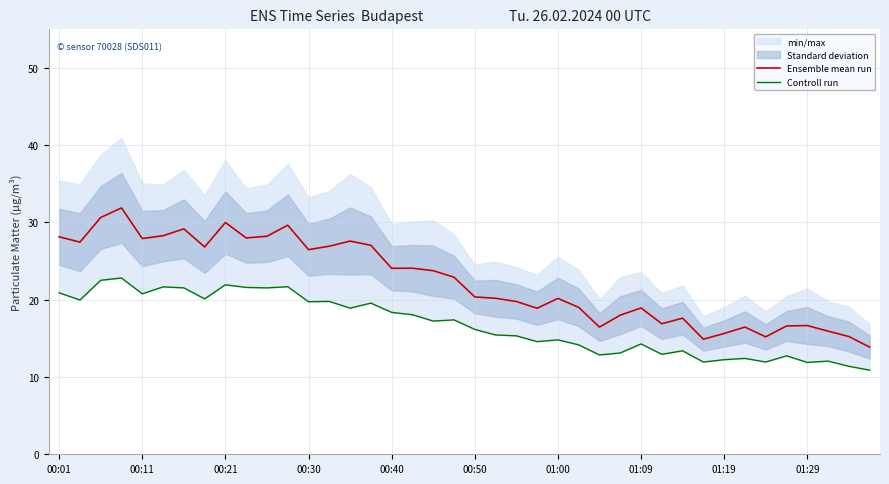

What is the minimum value for Ensemble mean run?

13.9